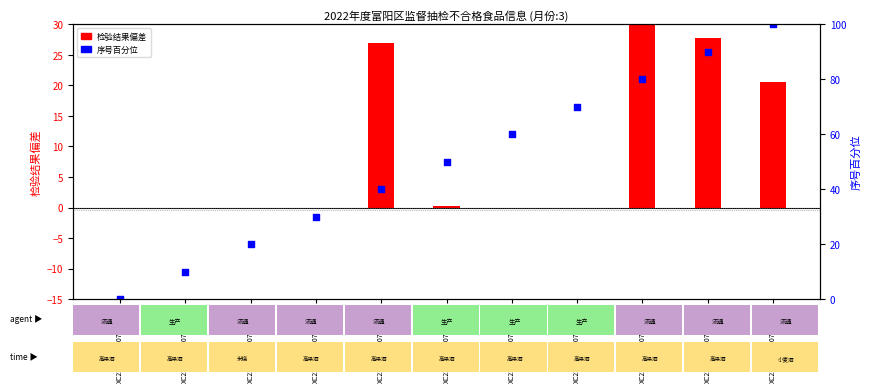

Which series has the largest total across all categories?

序号百分位